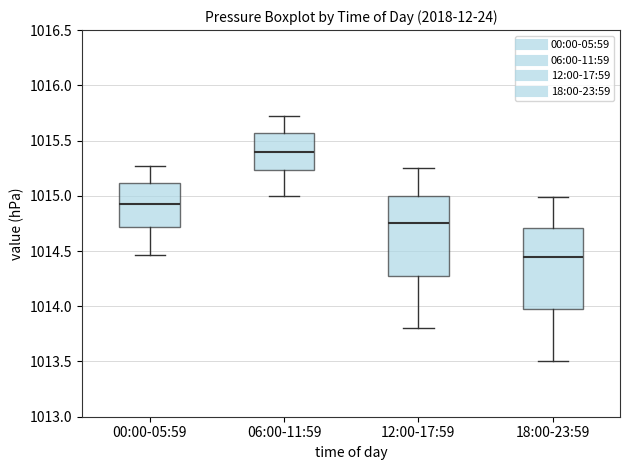

Where does the lower whisker of the box for 18:00-23:59 end on the y-axis? The values are not printed on the chart, so give them approximately, as read against the axis.

1013.50